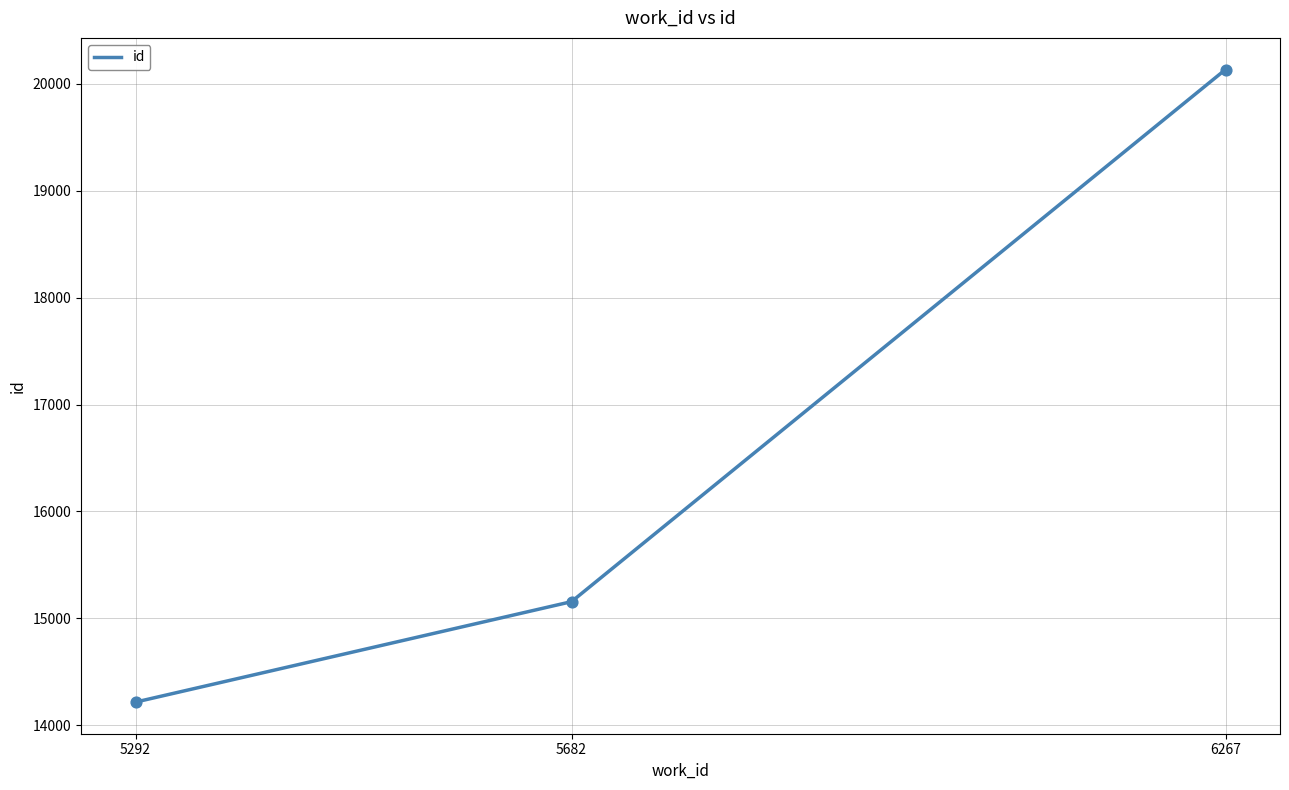

Between 5682 and 5292, which is larger?

5682